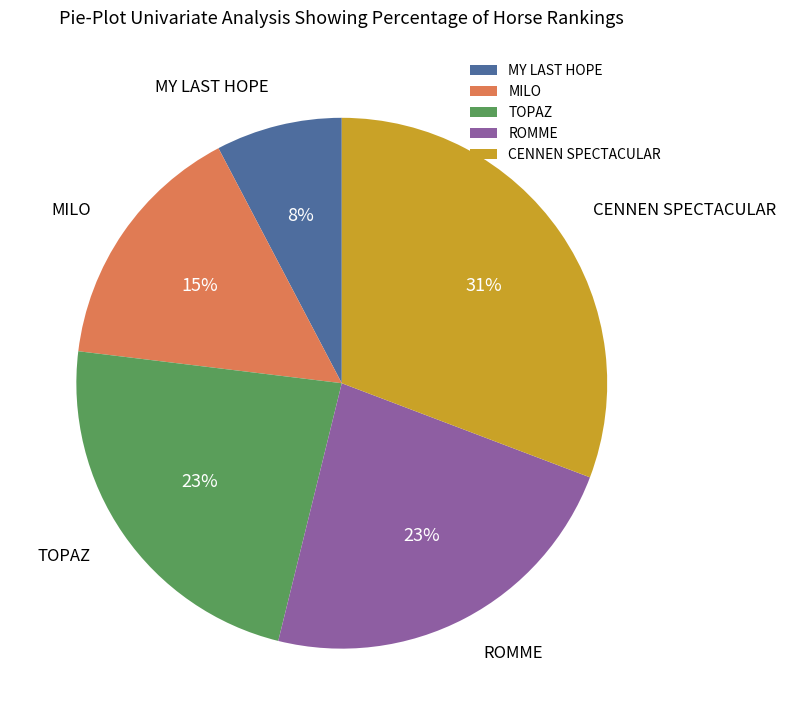

Is there a majority slice in this chart?

No